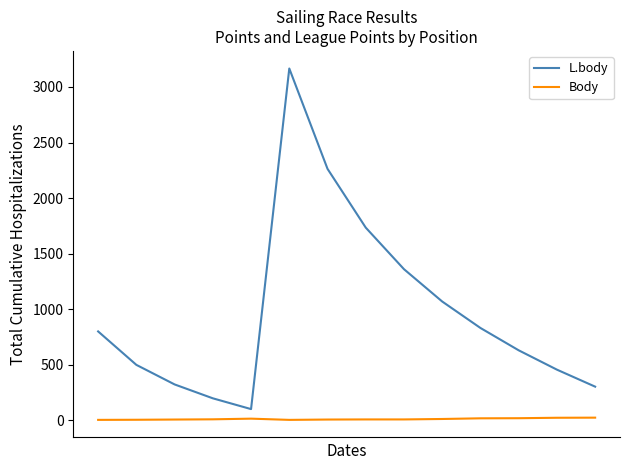

True or false: L.body and Body cross at least once.

False